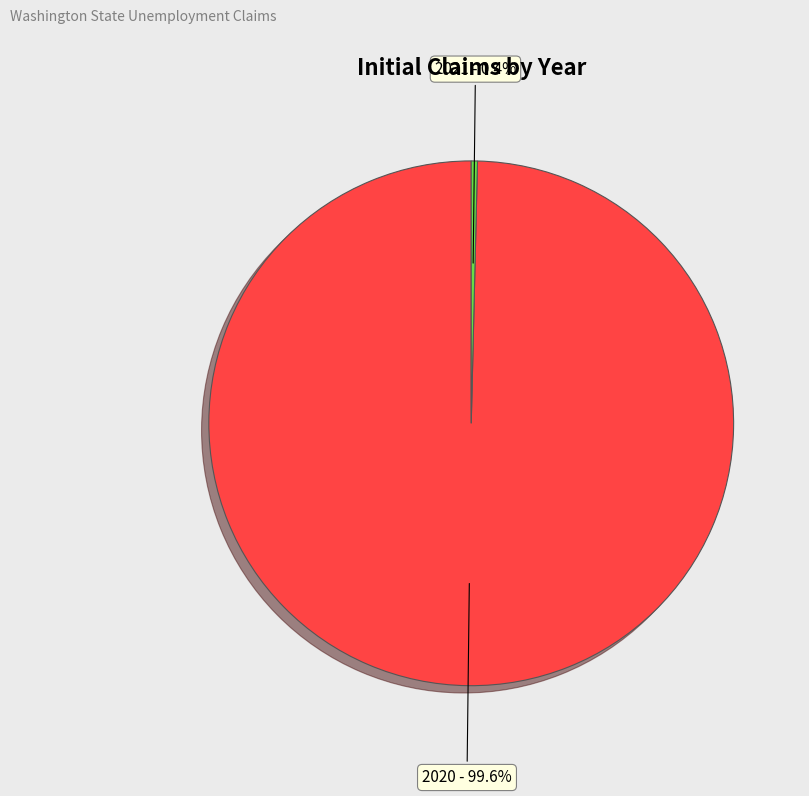

Combined, do 2020 and 2021 account for over 50%?

Yes